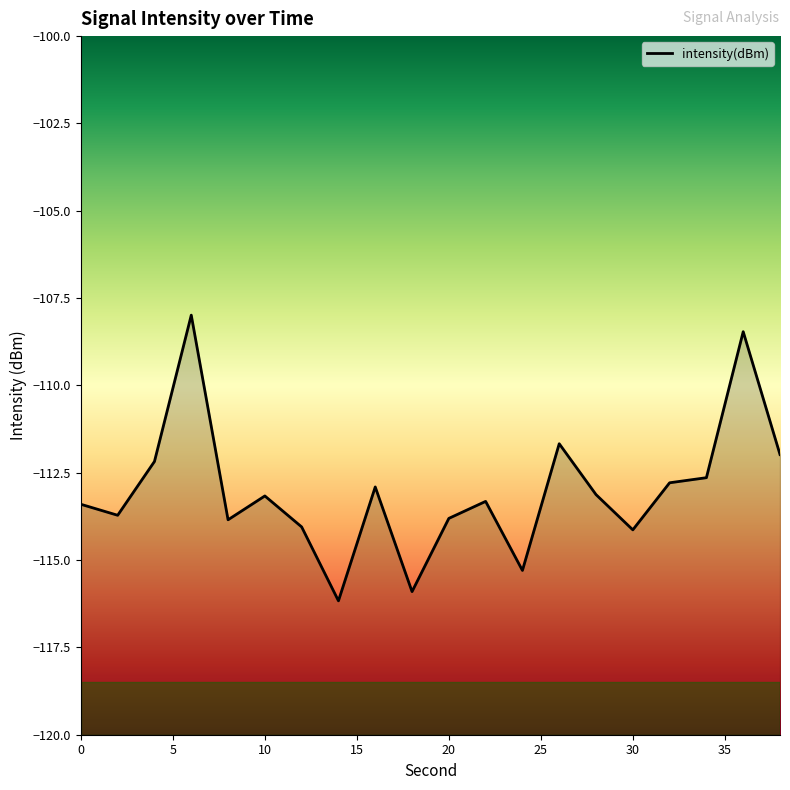

Which label corresponds to the largest value in the chart?

6